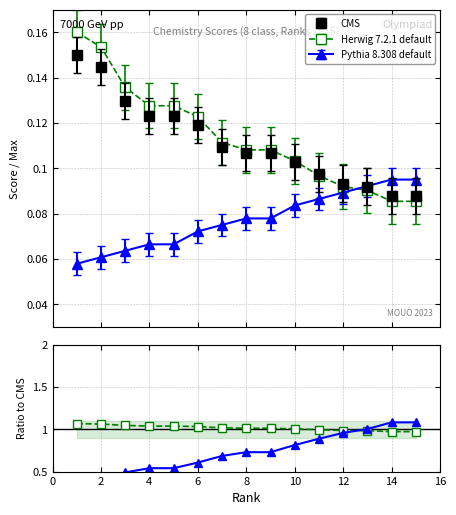

What is the approximate value of Herwig 7.2.1 default at 4?

1.0